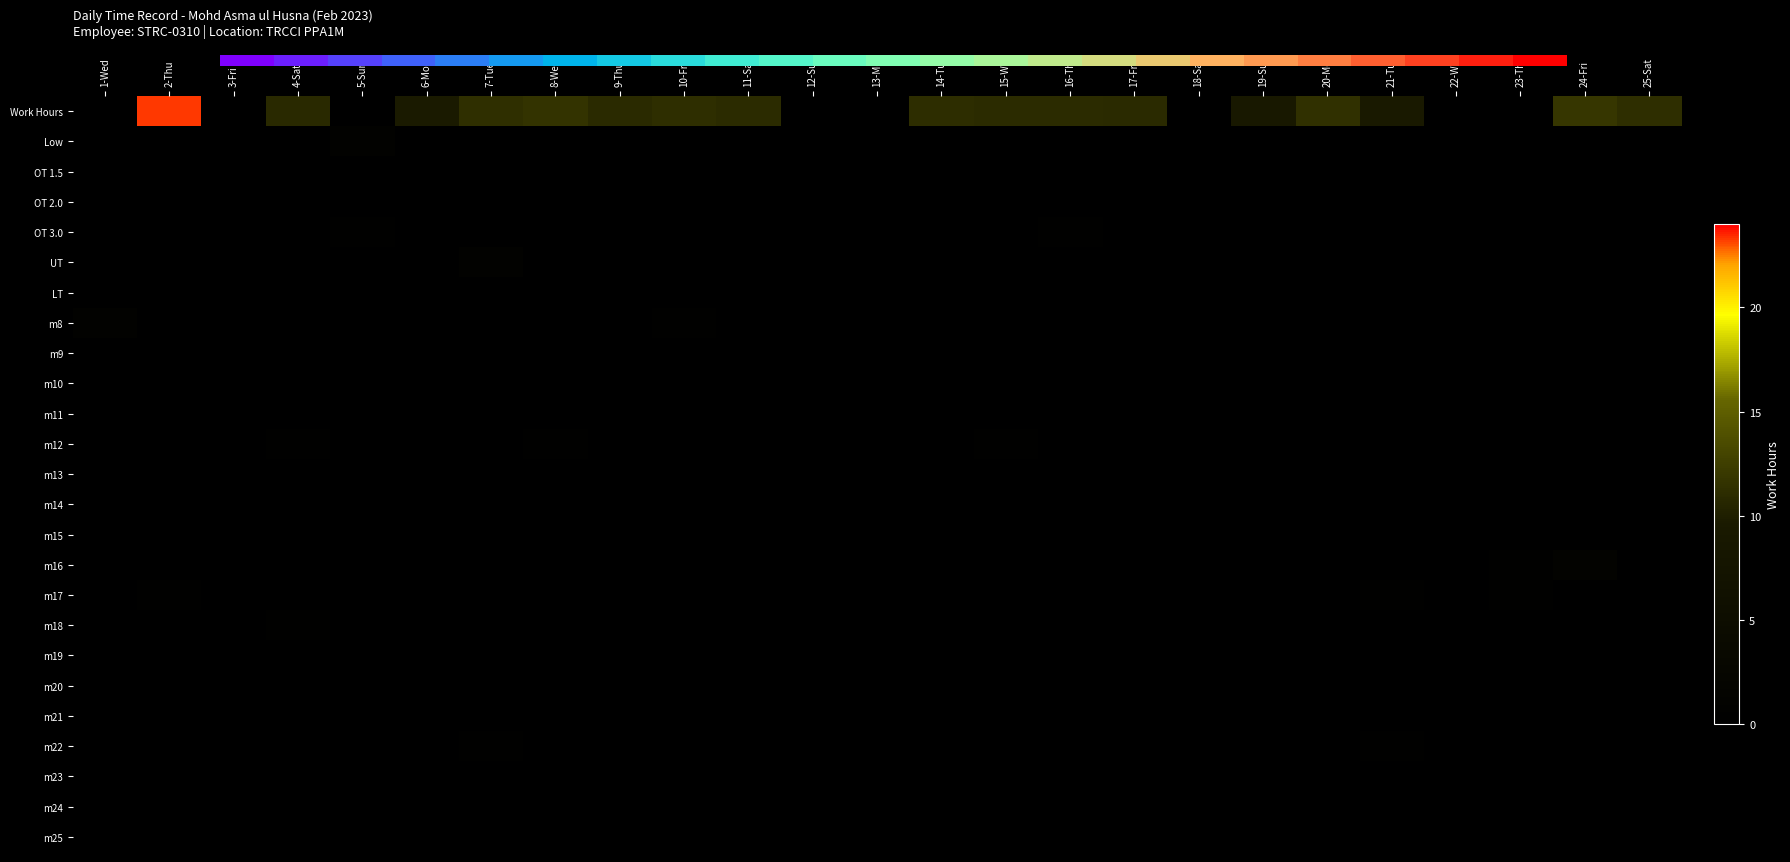

Rank the series by their maximum value, from highest to lowest.

Work Hours, m16, m8, Low, UT, m17, OT 3.0, m22, m12, m18, LT, m19, m24, m23, m25, m21, m14, OT 2.0, m20, m9, m11, OT 1.5, m10, m13, m15